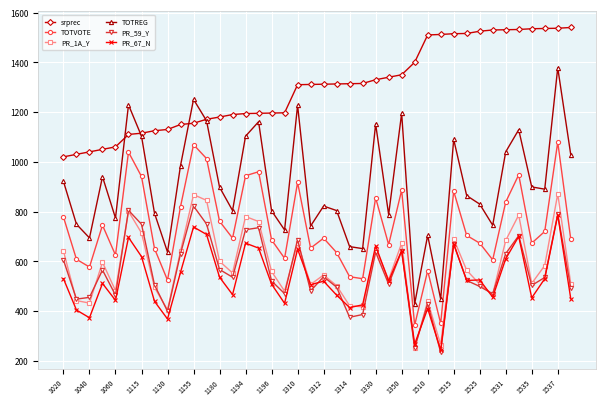

What is the value of the PR_59_Y point at the 13th from the left?

567